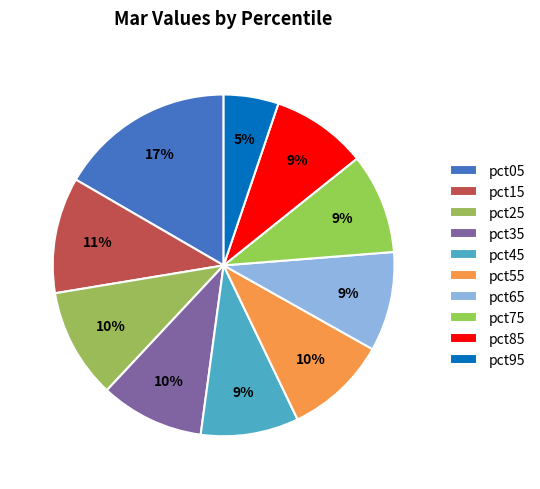

How many segments does this pie chart have?

10